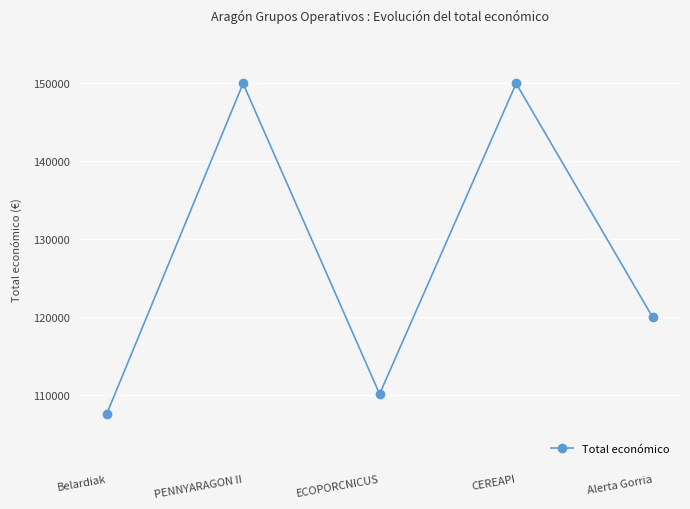

What is the smallest value displayed?

107555